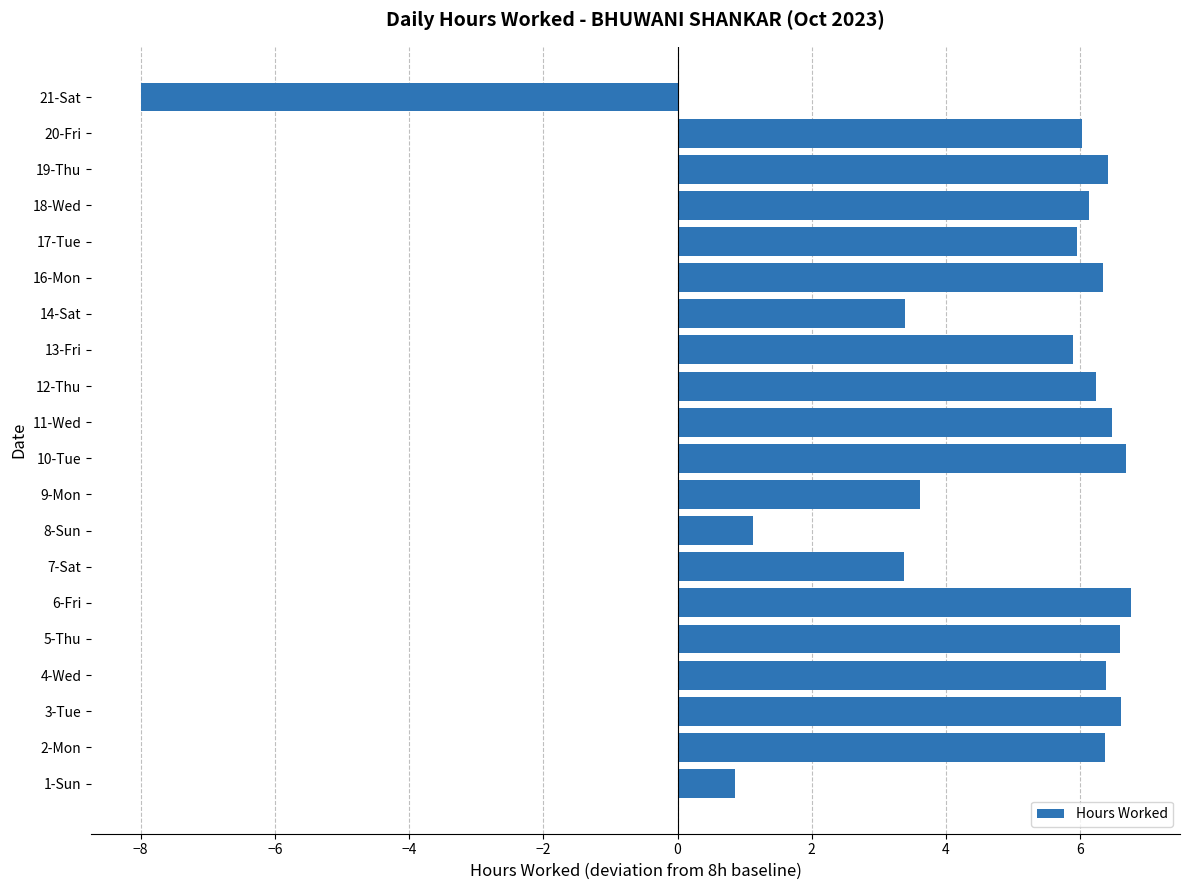

Between 16-Mon and 10-Tue, which is larger?

10-Tue